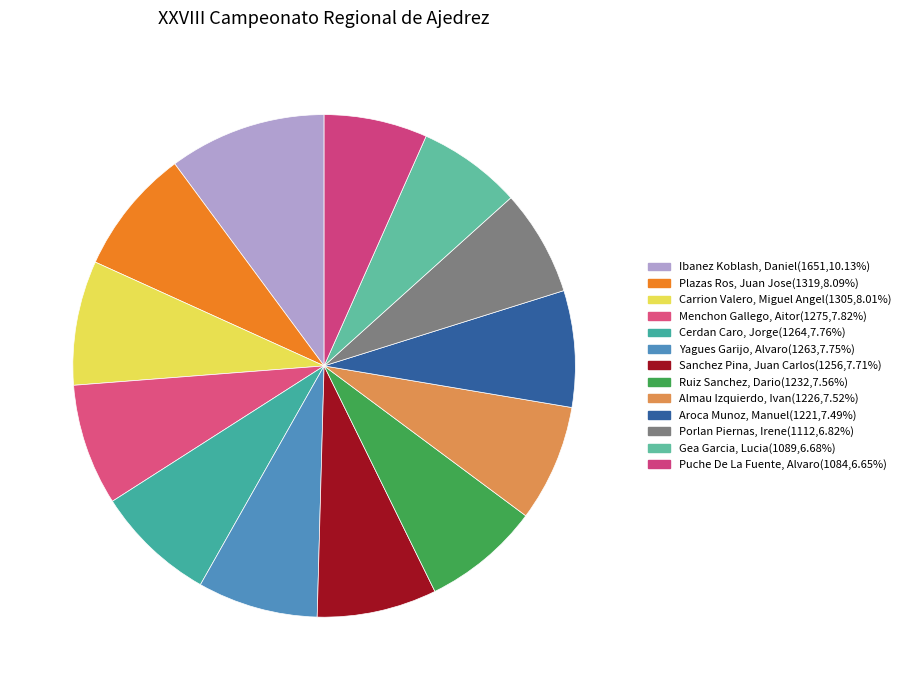

Count the number of slices in the pie.

13